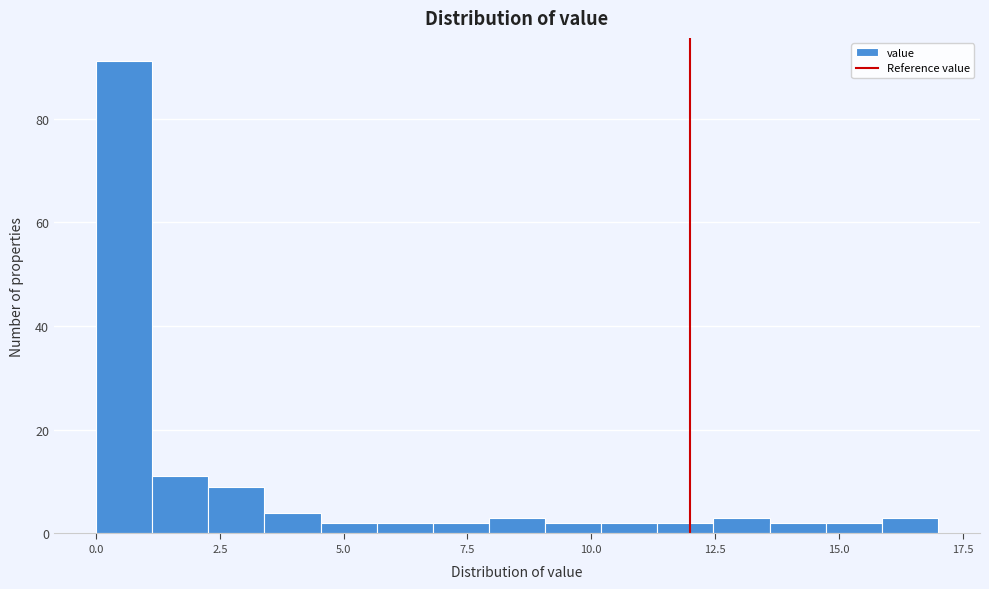

Read against the x-axis, roughly where is the centre of the tallest bar?

0.5